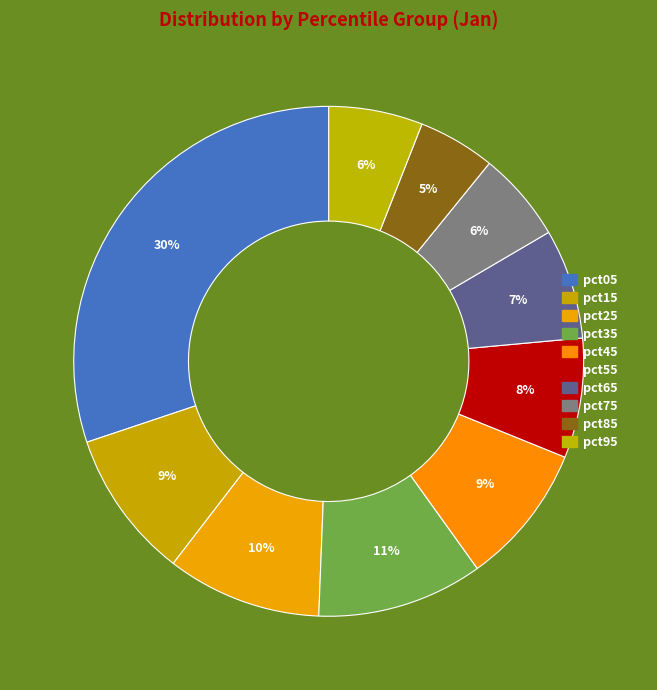

To the nearest percent, what is the difference between the largest and smallest slice percentages?

25%